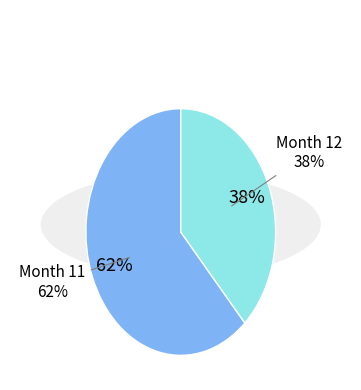

Count the number of slices in the pie.

2